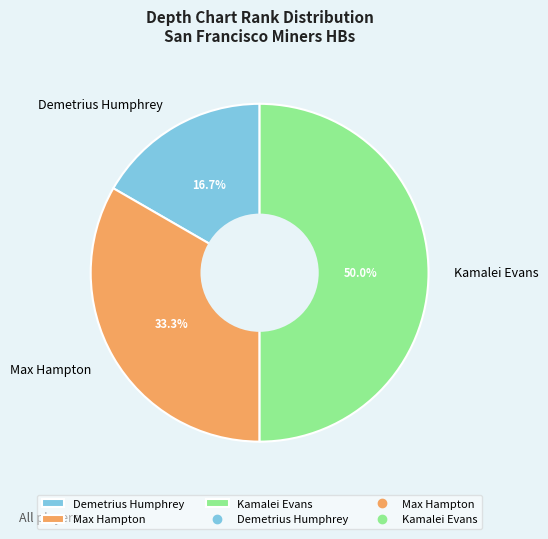

Count the number of slices in the pie.

3